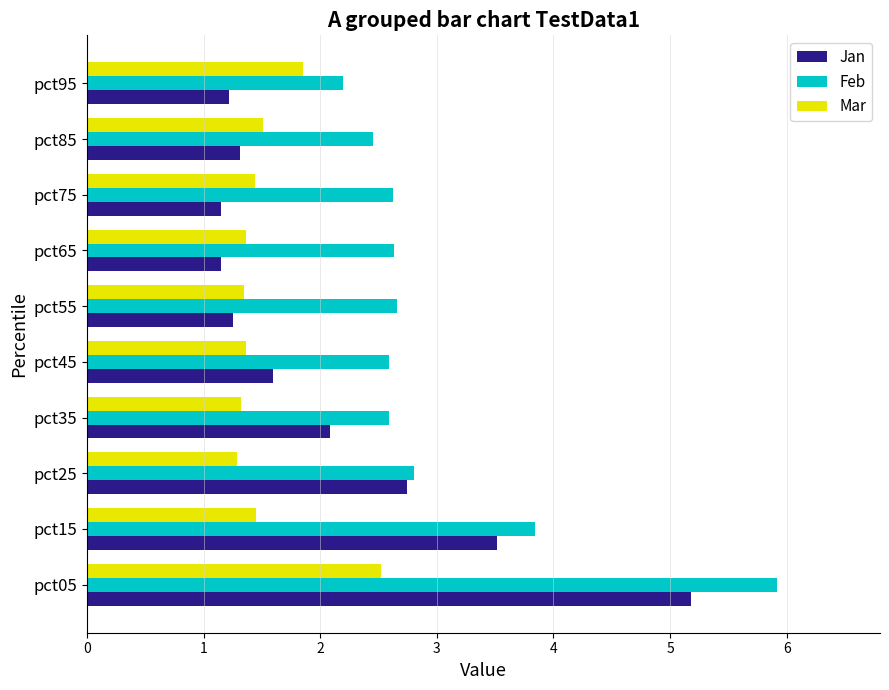

Which series has the largest total across all categories?

Feb